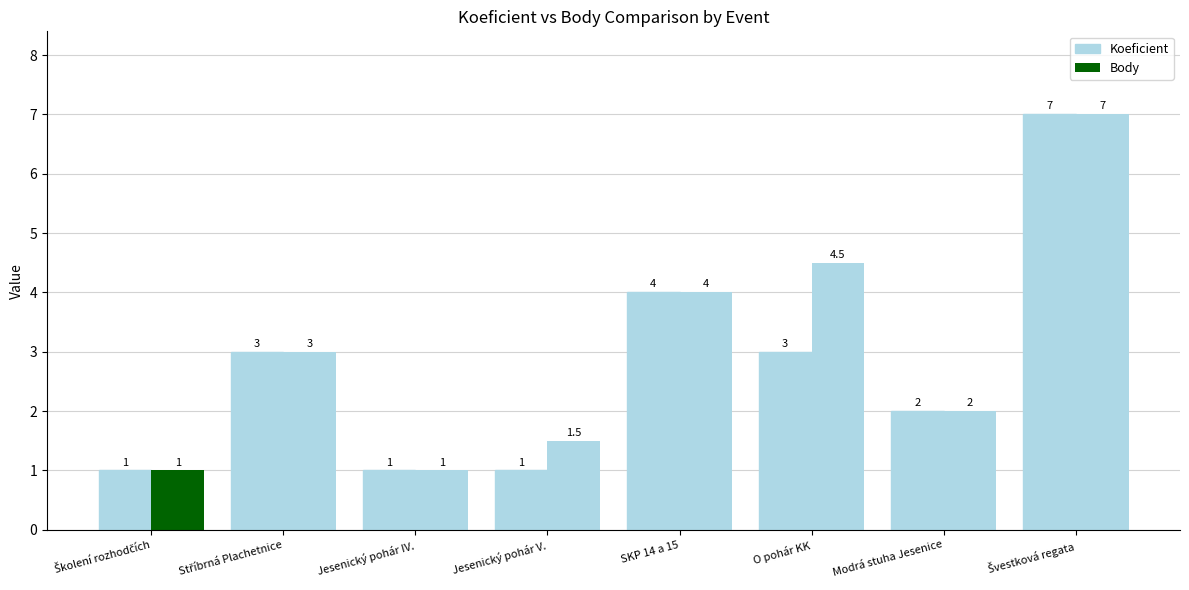

At how many categories does at least one series exceed 5?

1